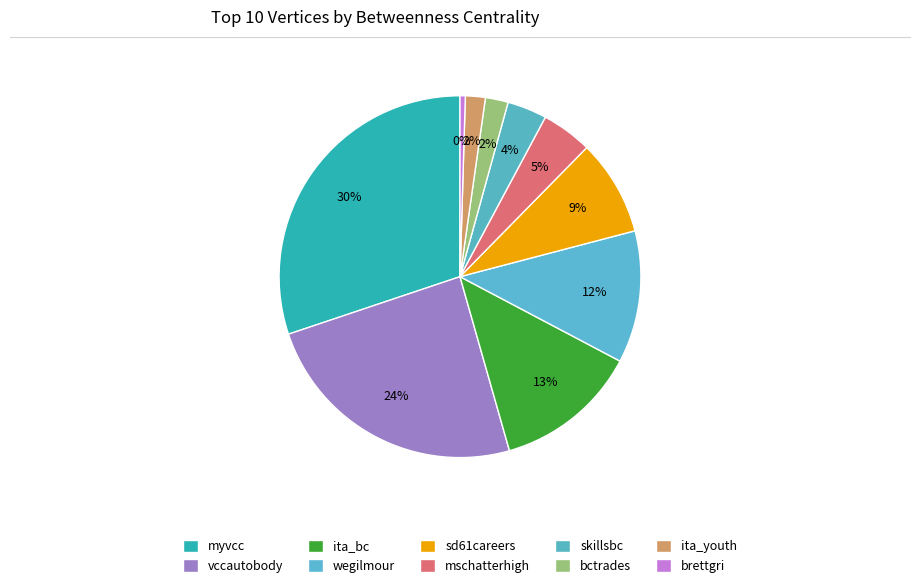

Count the number of slices in the pie.

10